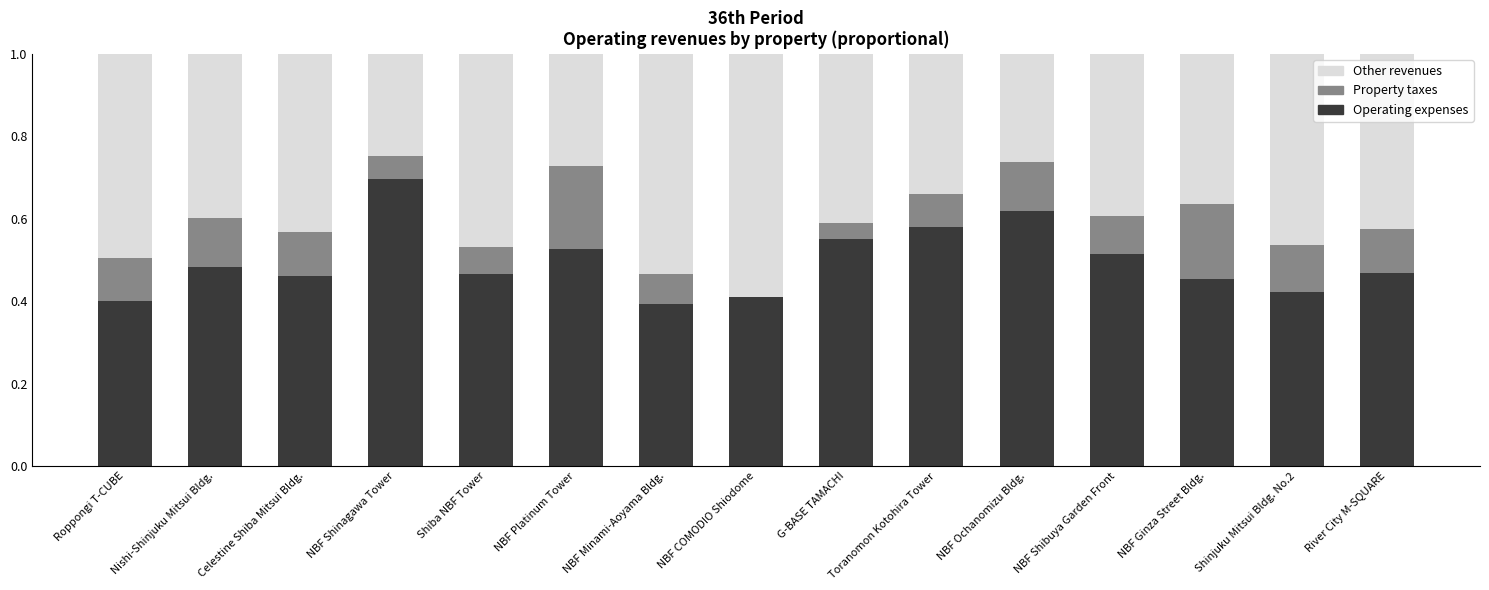

The Operating expenses series shows 0.2 at Celestine Shiba Mitsui Bldg.. True or false?

False